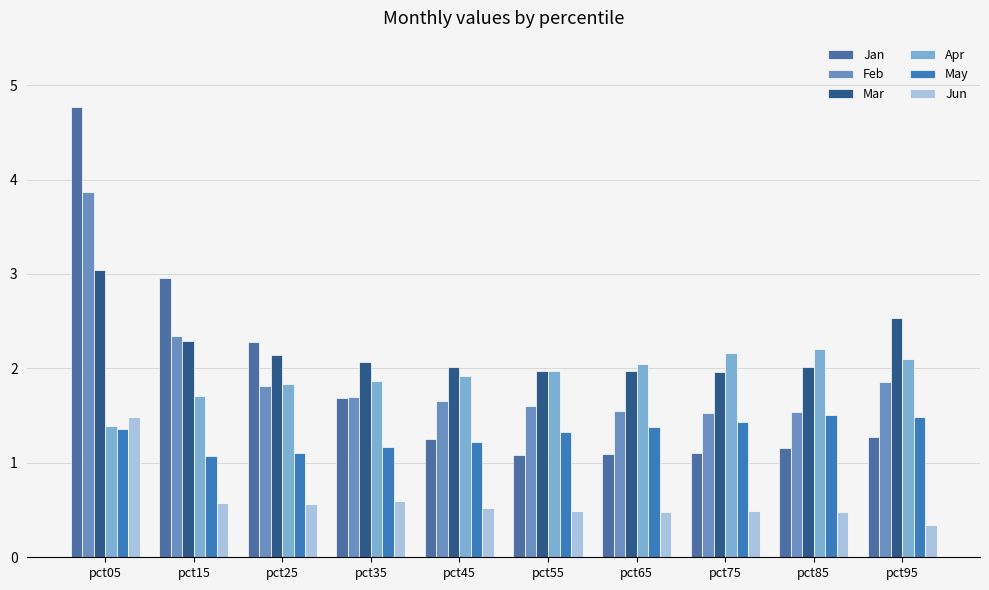

List the series in order of their peak value, highest first.

Jan, Feb, Mar, Apr, May, Jun